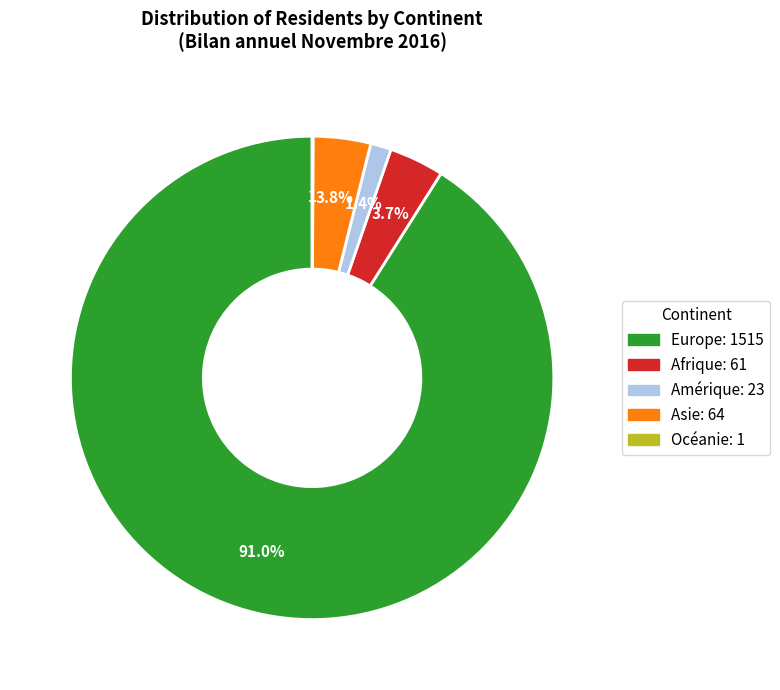

Is there any slice that represents more than half of the pie?

Yes